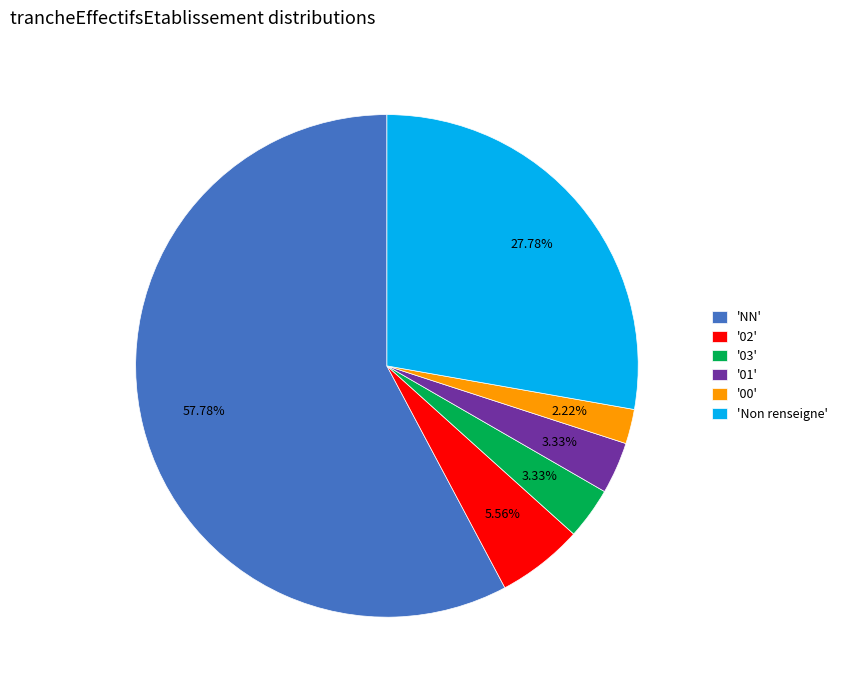

How many segments does this pie chart have?

6